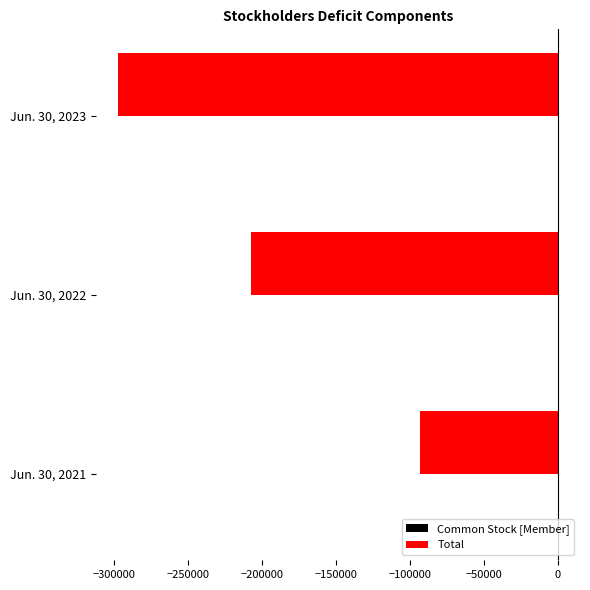

The value of Total at Jun. 30, 2021 is -23915. True or false?

False